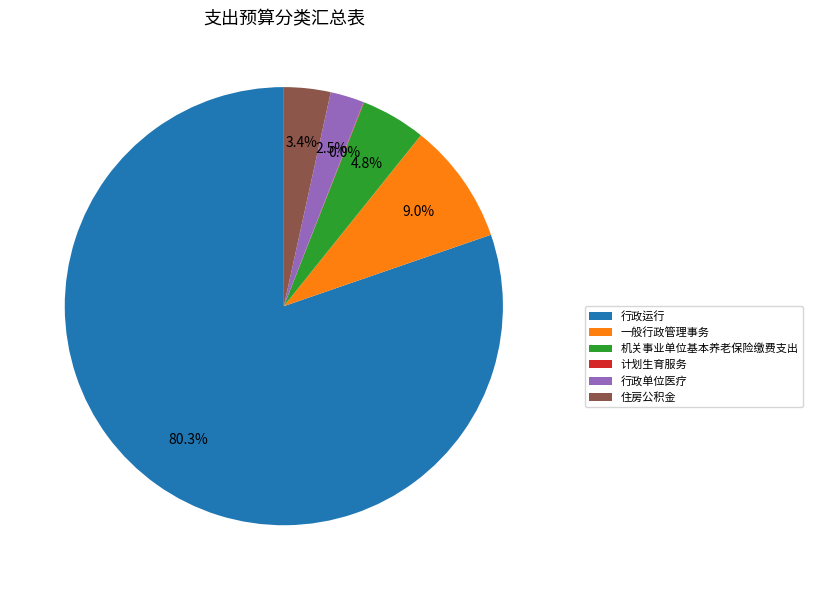

Combined, do 住房公积金 and 行政单位医疗 account for over 50%?

No